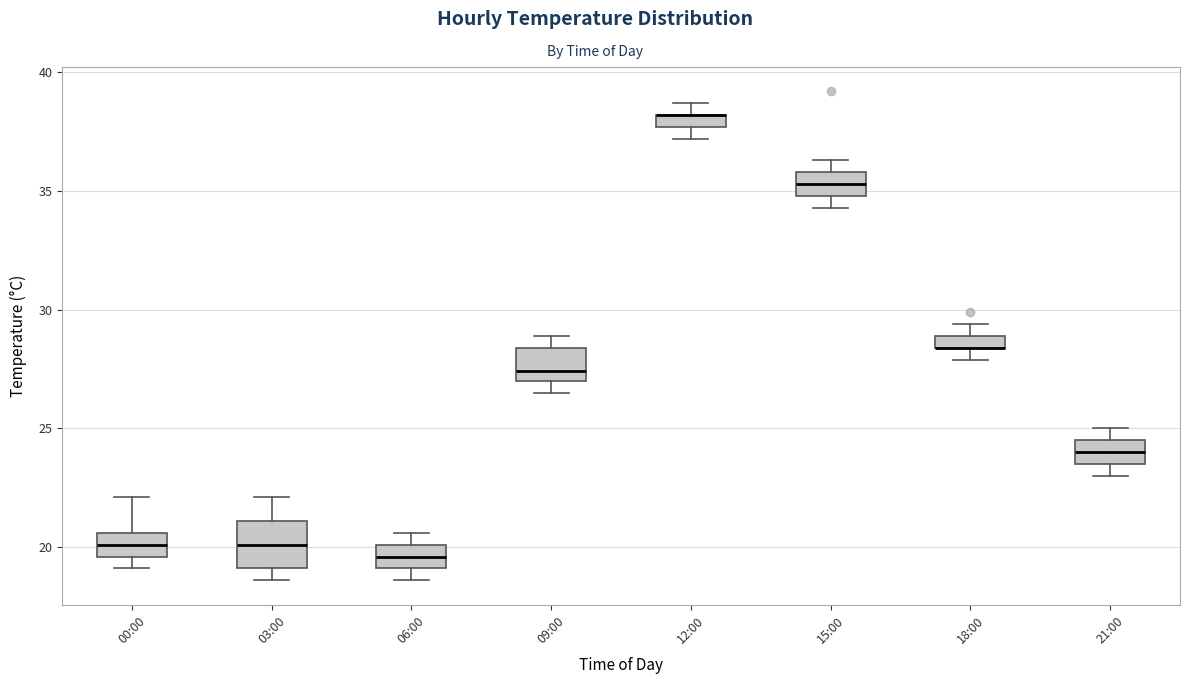

Comparing the boxes themselves (not the whiskers), which one is the tallest?

03:00